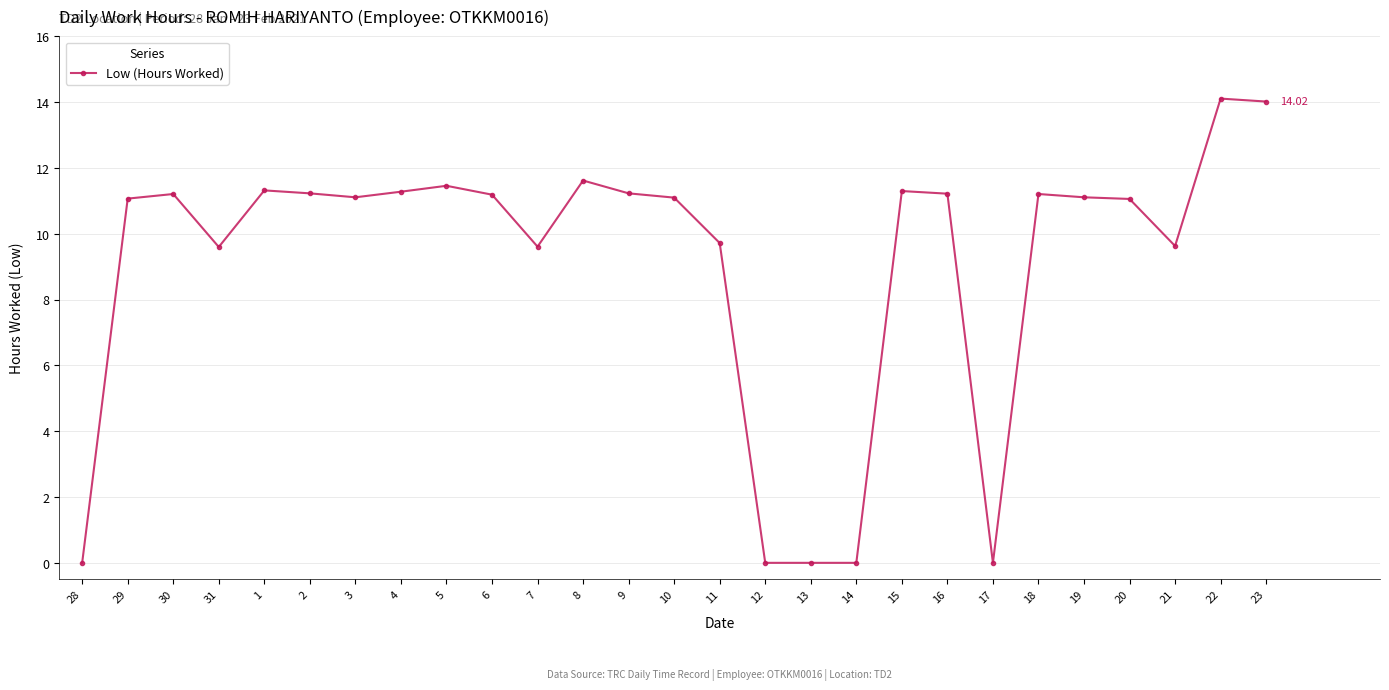

How many data points does each series have?

27